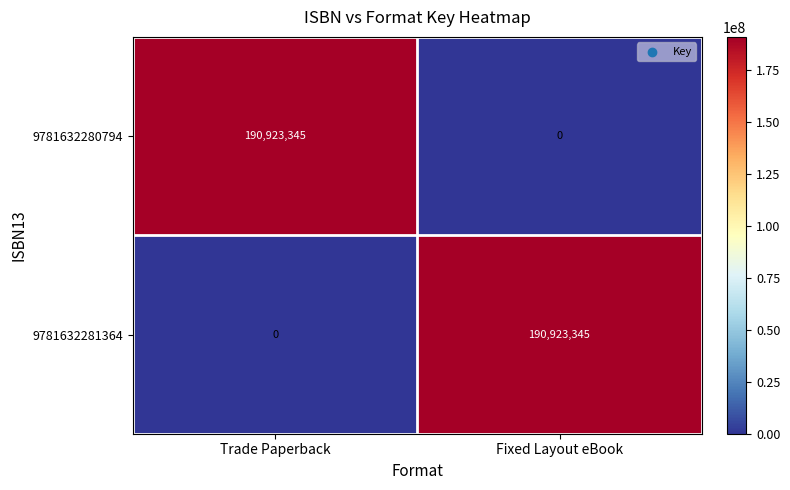

What is the spread (max minus min) of values at Fixed Layout eBook?

190923345